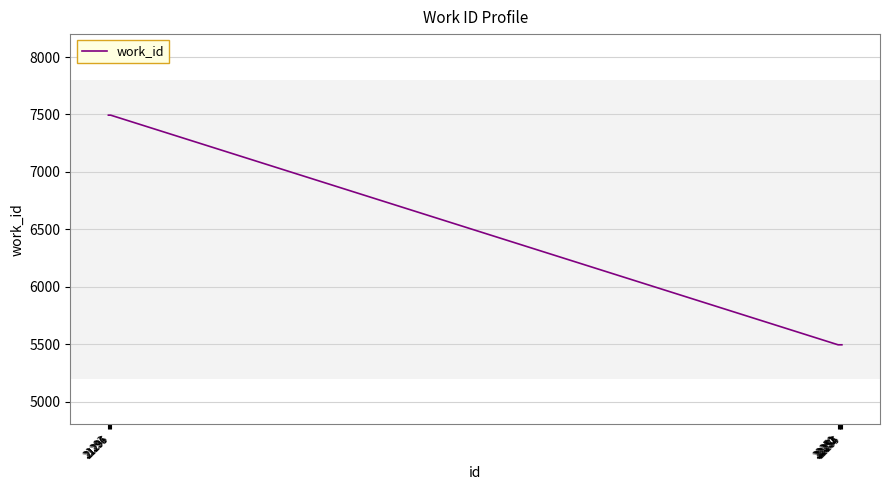

True or false: the data shows 5494 at 22253.

True